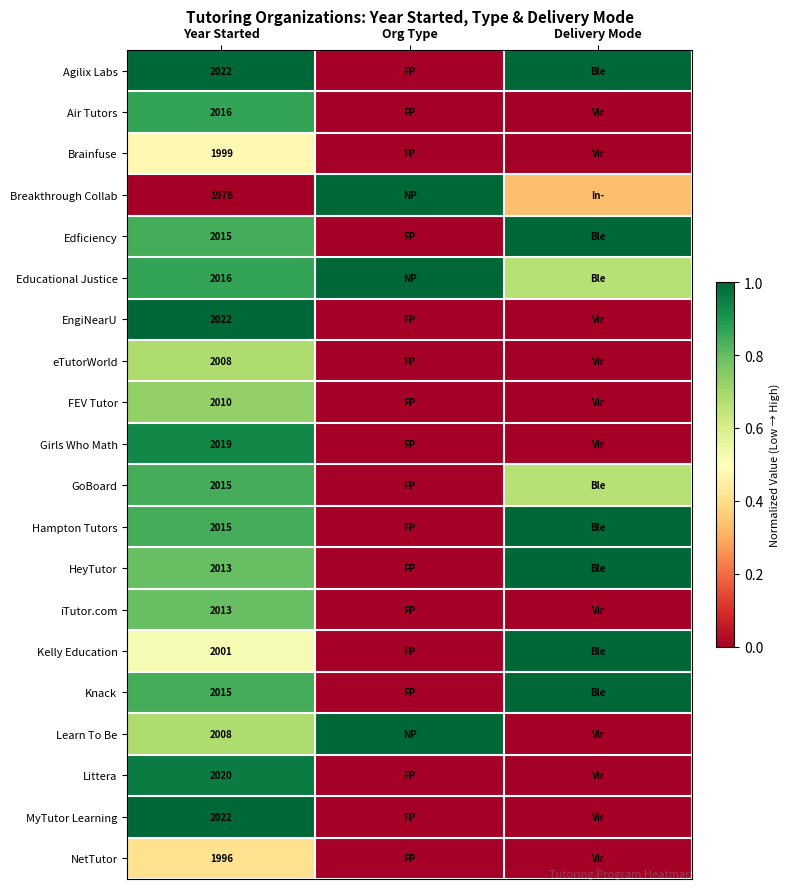

True or false: HeyTutor has a value of 0.4 at Year Started.

False